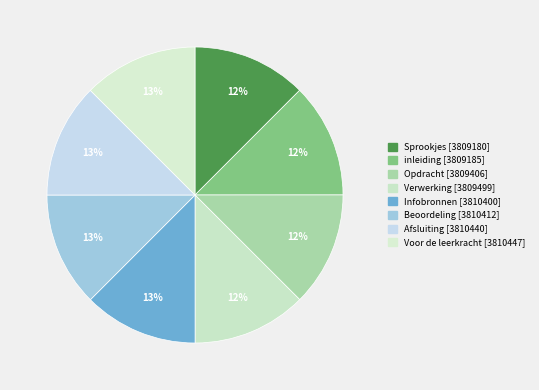

Does Infobronnen account for over 50% of the chart?

No